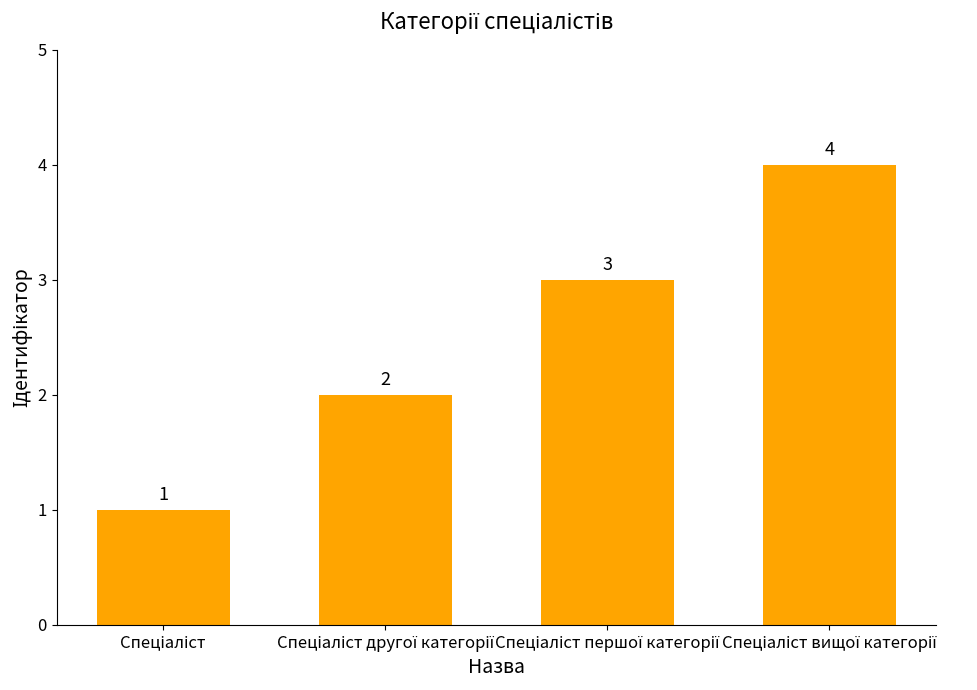

What is the sum of all values?

10